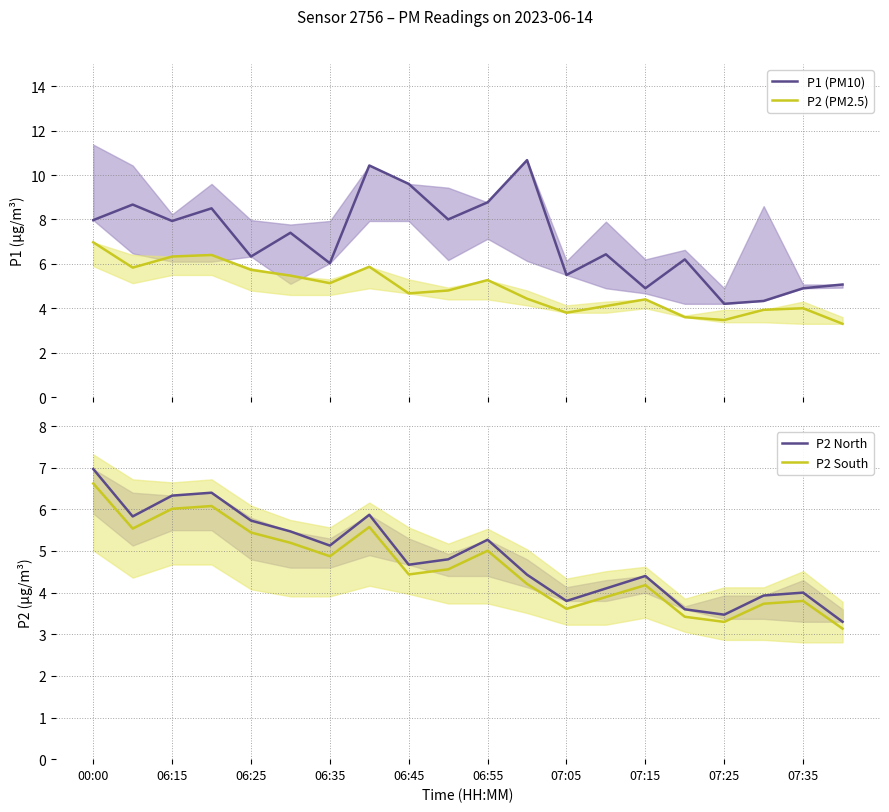

True or false: P1 (PM10) and P2 South cross at least once.

False